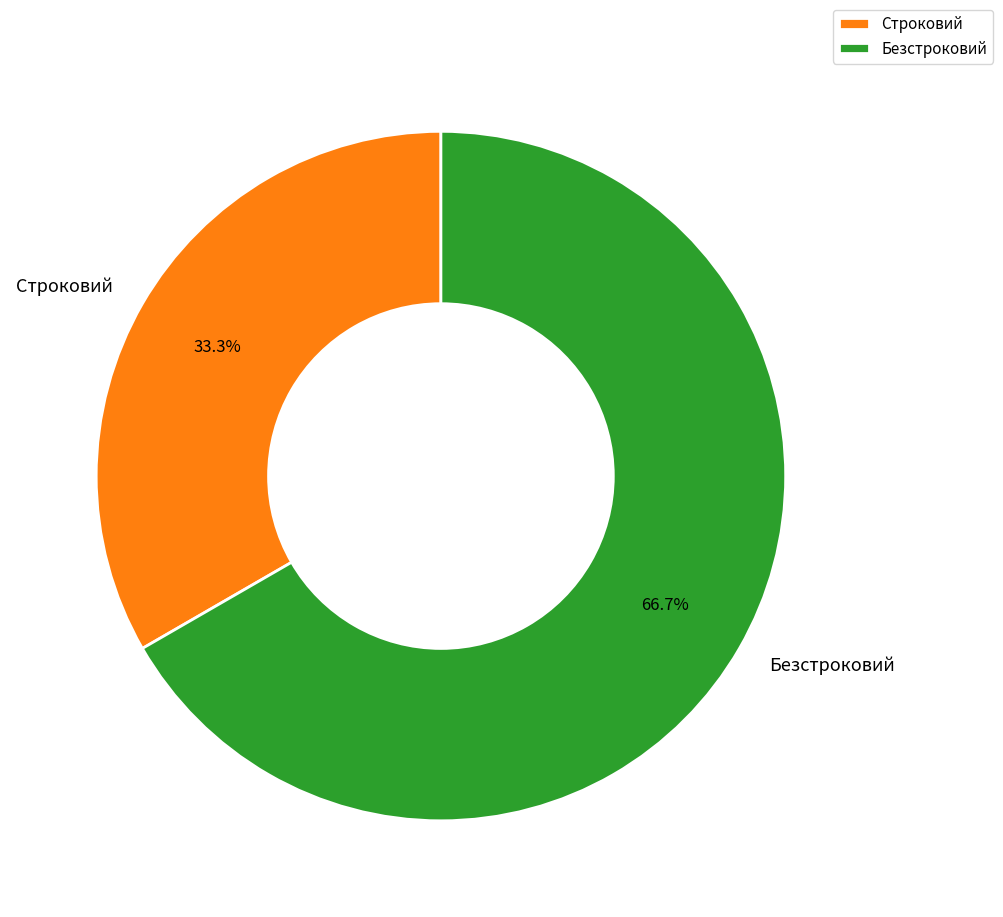

Combined, what portion of the pie is Безстроковий and Строковий?

100.0%